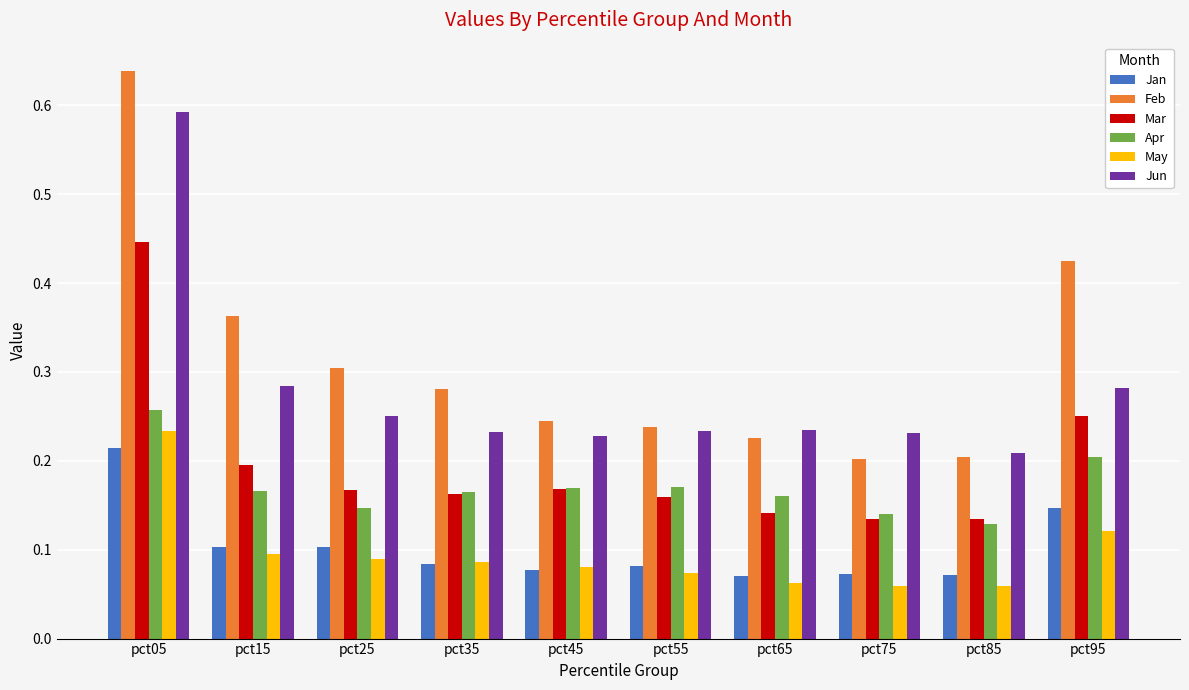

Which series has the largest range (max minus min)?

Feb